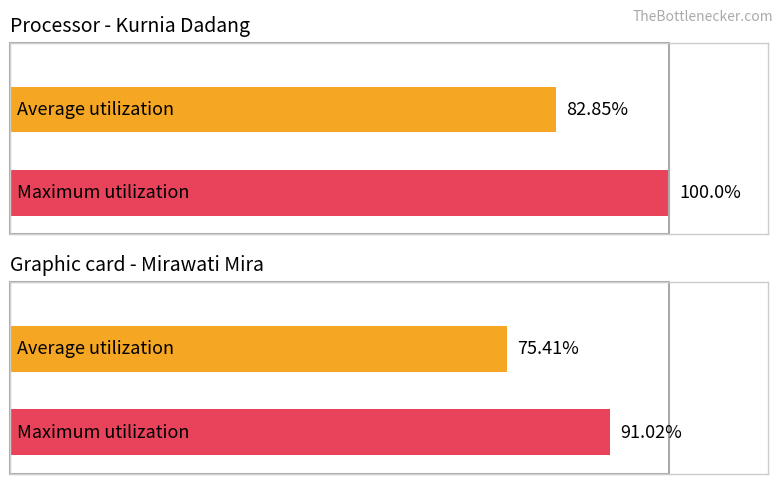

Is the value of Kurnia at Dadang greater than the value of Mirawati at Dadang?

No